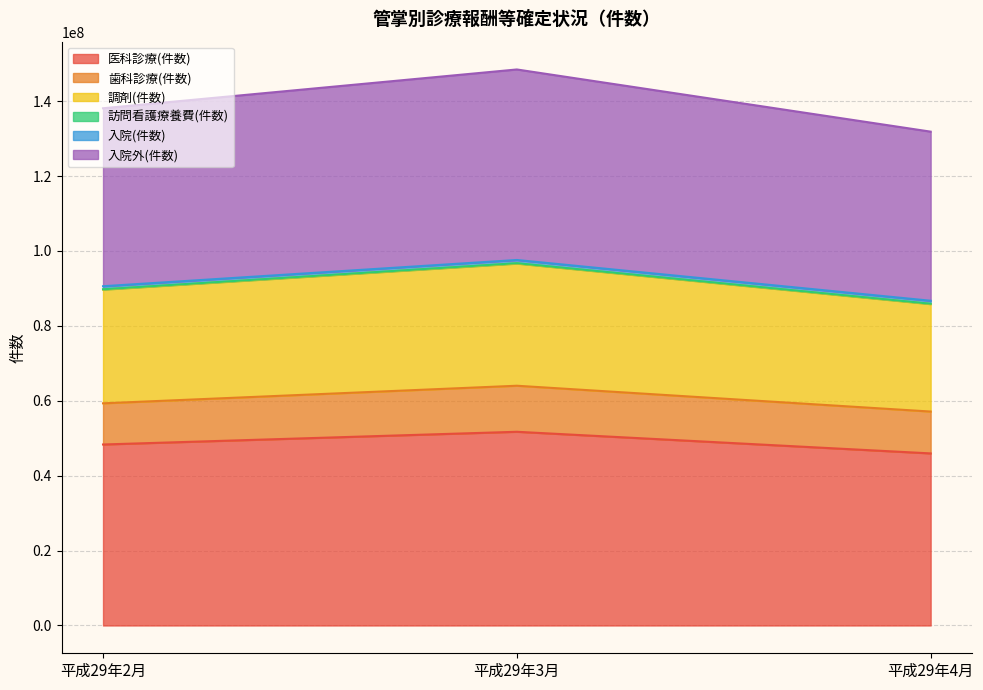

What is the smallest value displayed?

45947216